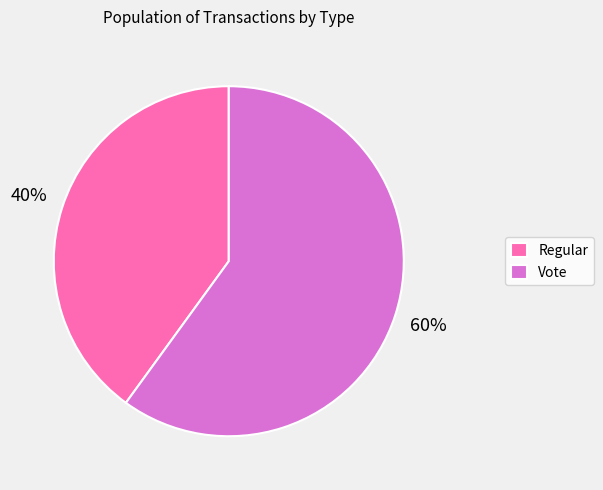

How many slices are in this pie chart?

2